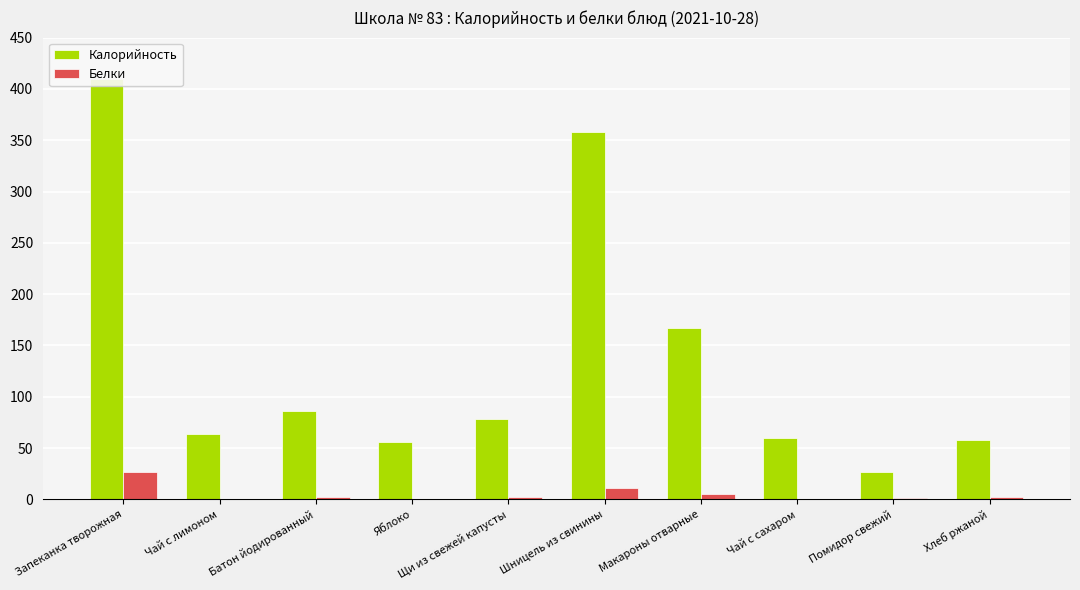

At which label does Калорийность reach its minimum?

Помидор свежий